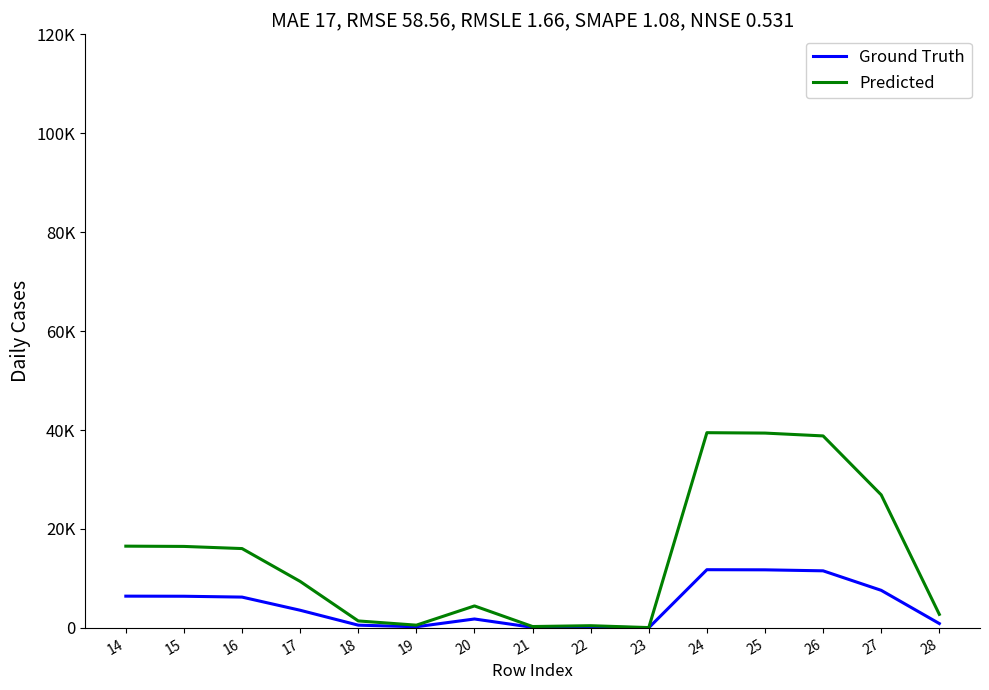

What is the difference between the maximum and minimum values in the Ground Truth series?

11737